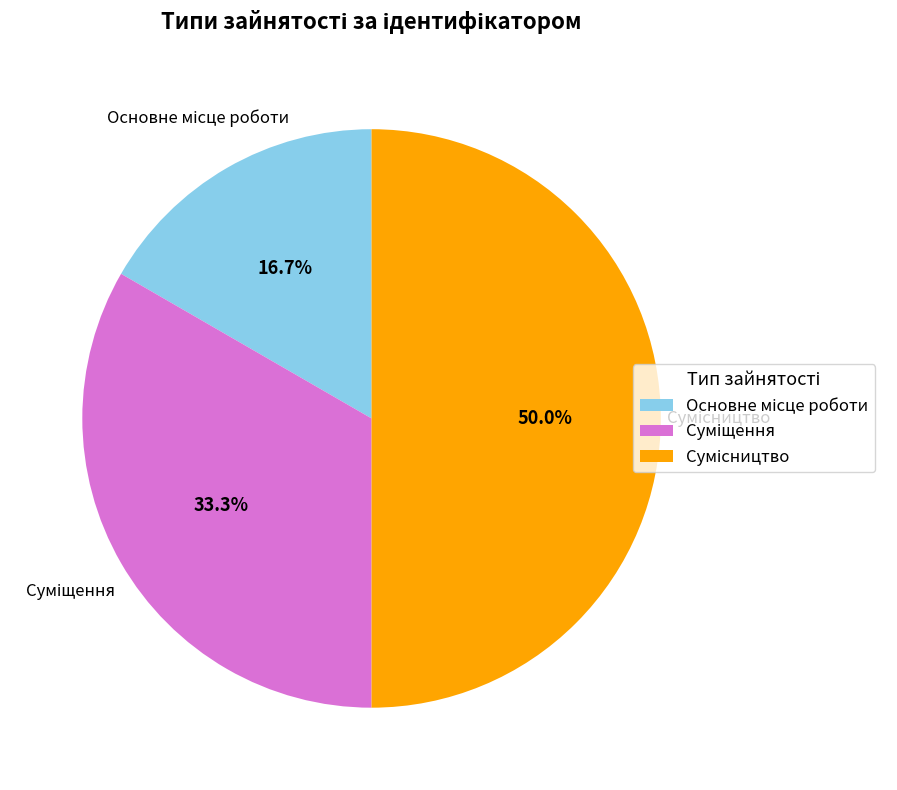

How many slices are in this pie chart?

3